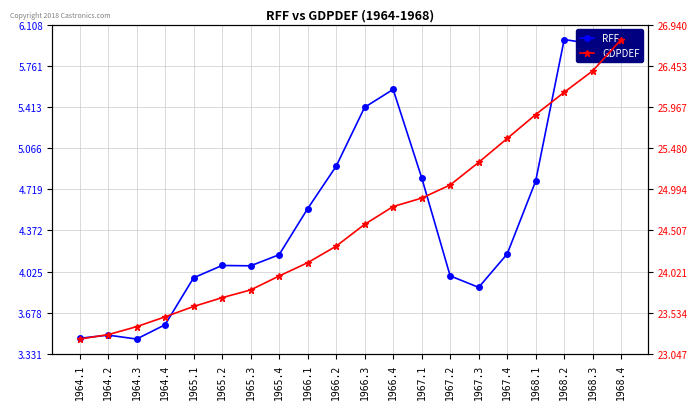

The RFF series shows 5.9 at 1965.1. True or false?

False